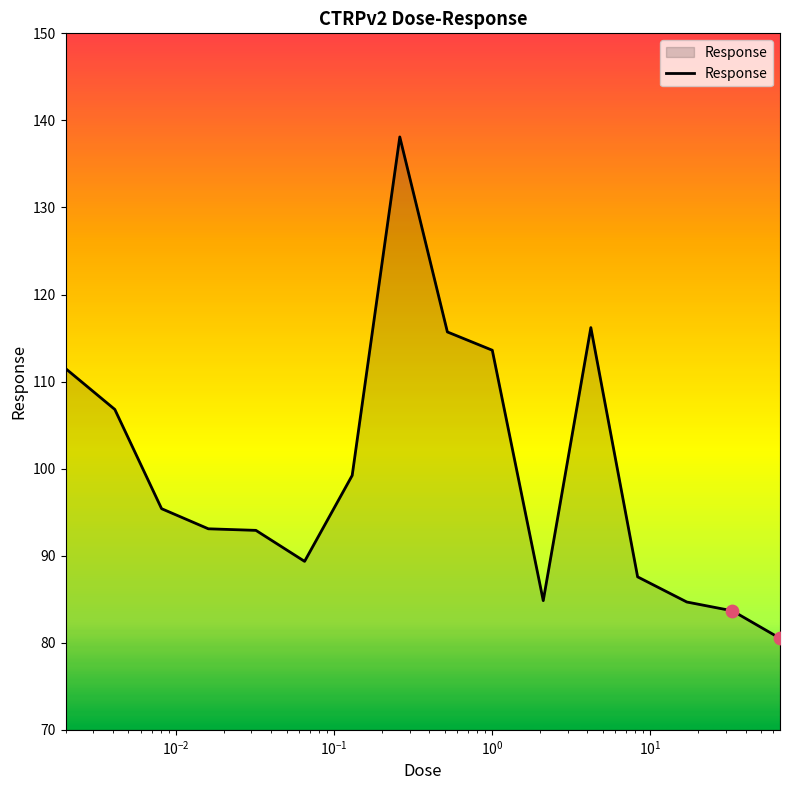

What is the minimum value shown in the chart?

80.5